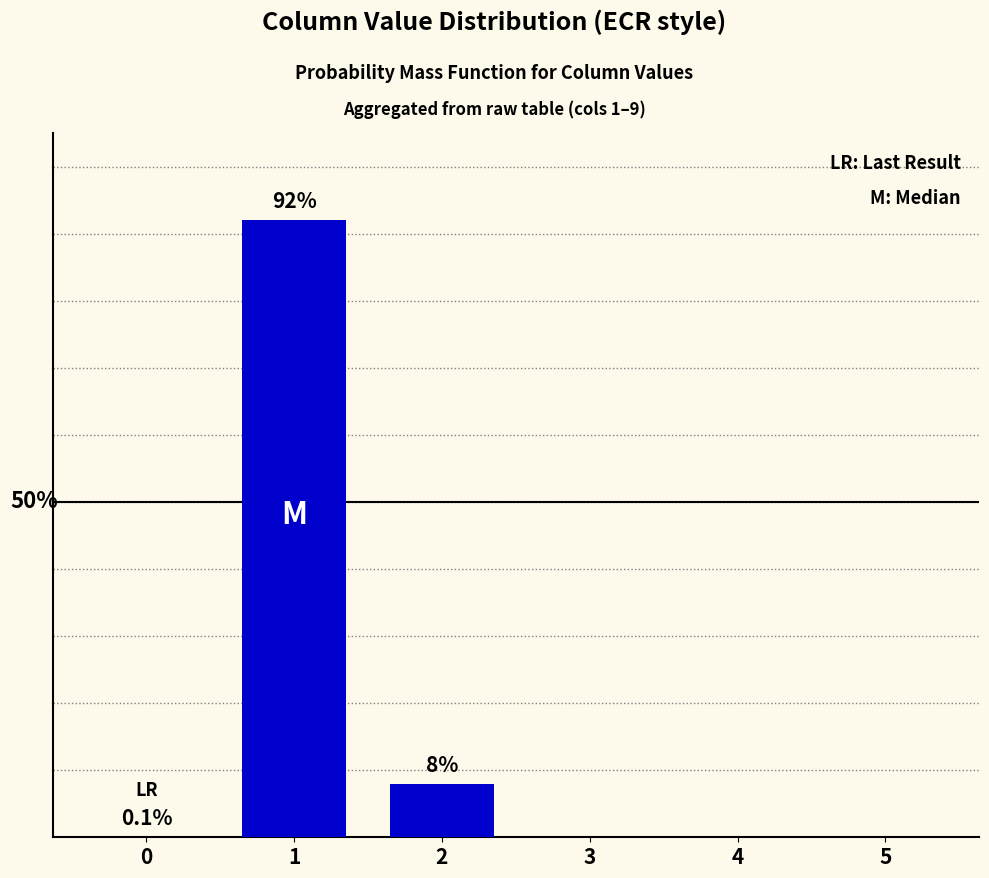

Rank the categories by value from highest to lowest.

1, 2, 0, 3, 4, 5